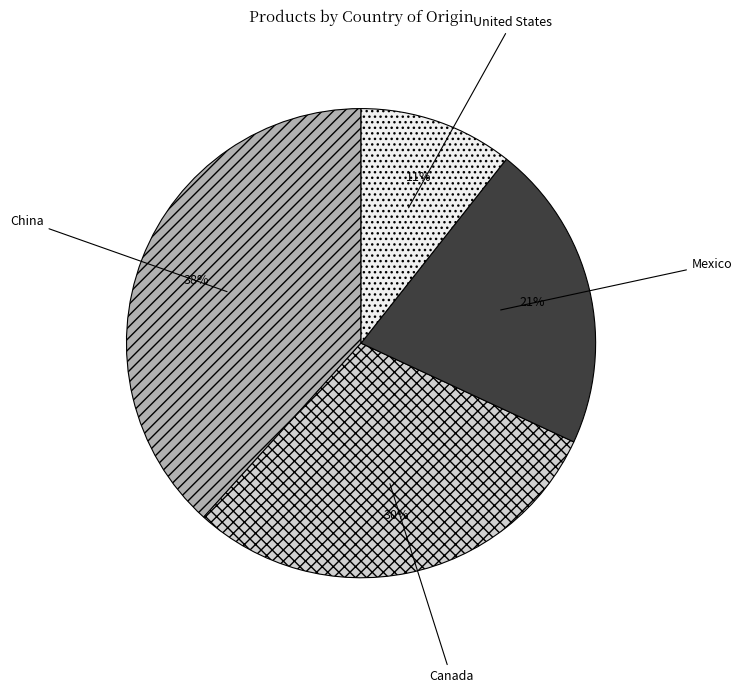

Approximately how many times larger is the value at United States compared to China?

0.3